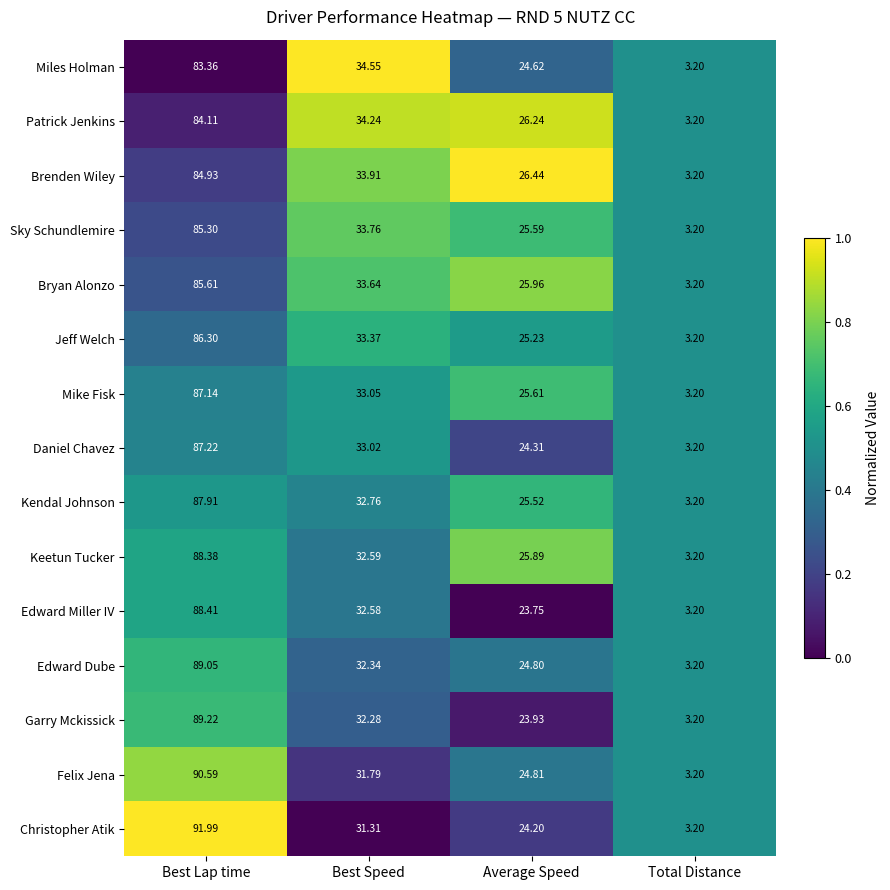

Where is Patrick Jenkins nearest to the value 43?

Best Speed